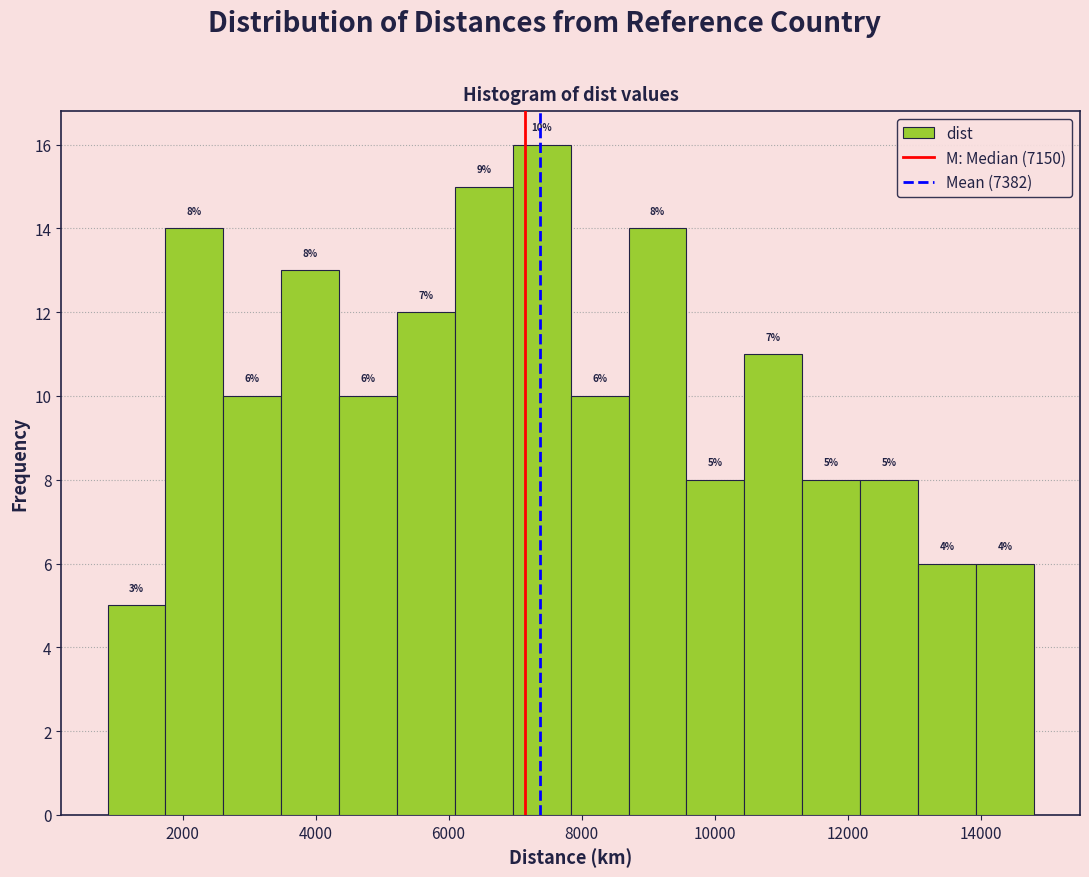

Which range on the x-axis has the tallest bar?

7000 to 7800